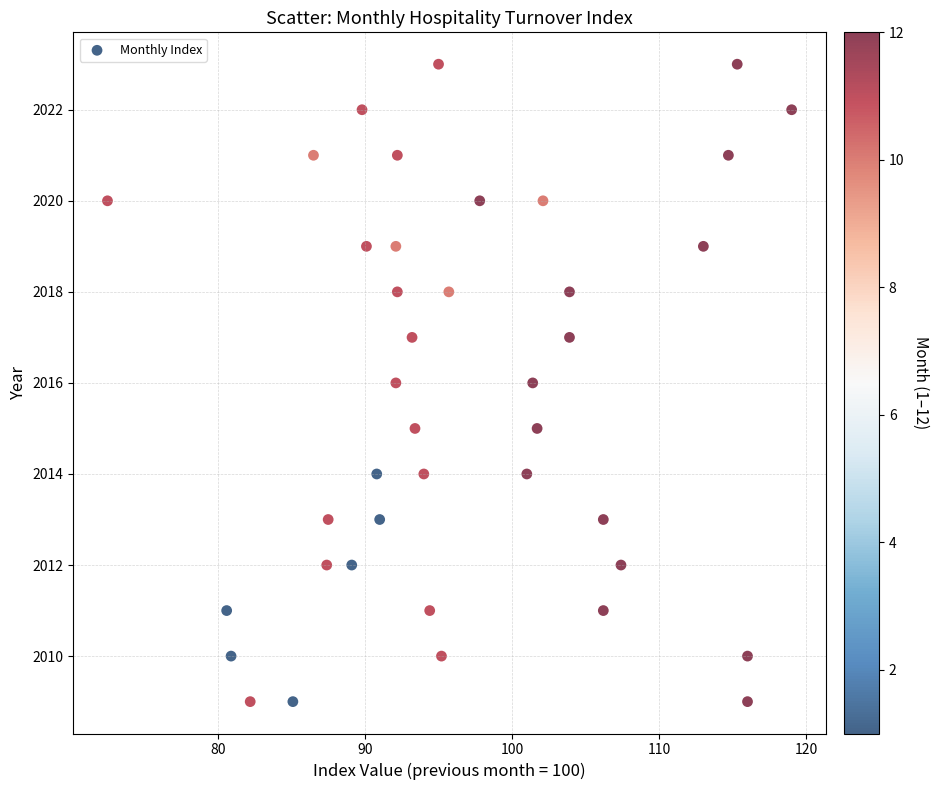

What is the range of Y values (max minus min)?

14